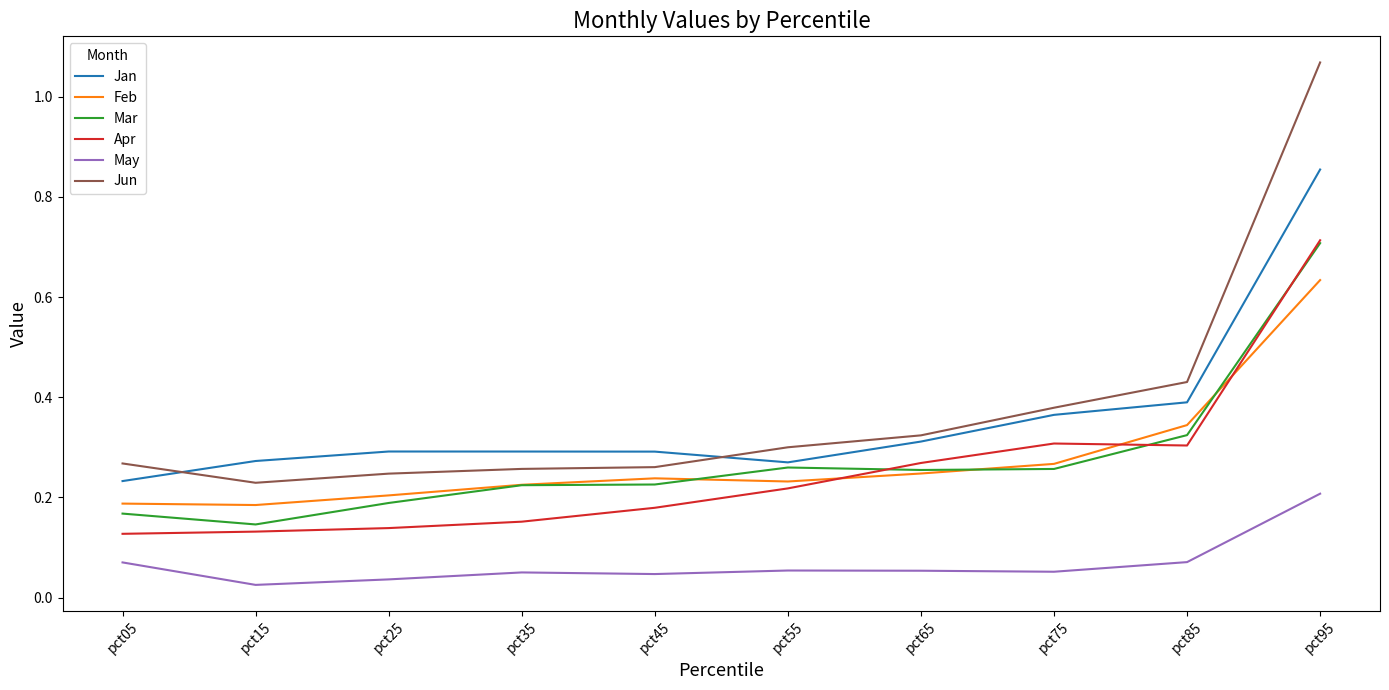

What are all the series names shown in the legend?

Jan, Feb, Mar, Apr, May, Jun